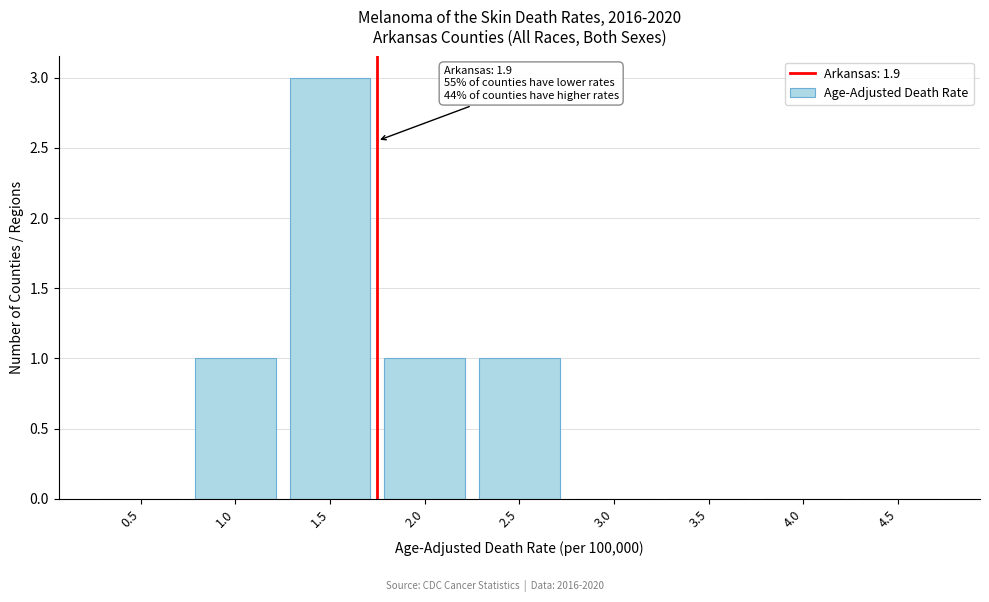

Reading left to right, transcribe all the data shown in this chart.

0.5=0	1.0=1	1.5=3	2.0=1	2.5=1	3.0=0	3.5=0	4.0=0	4.5=0